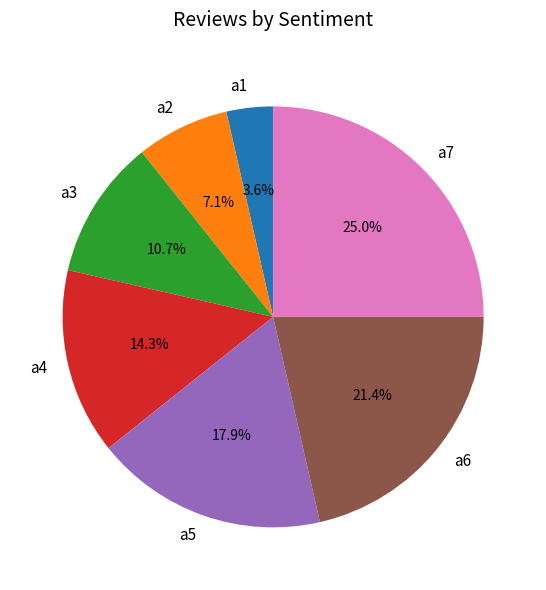

How many slices are in this pie chart?

7